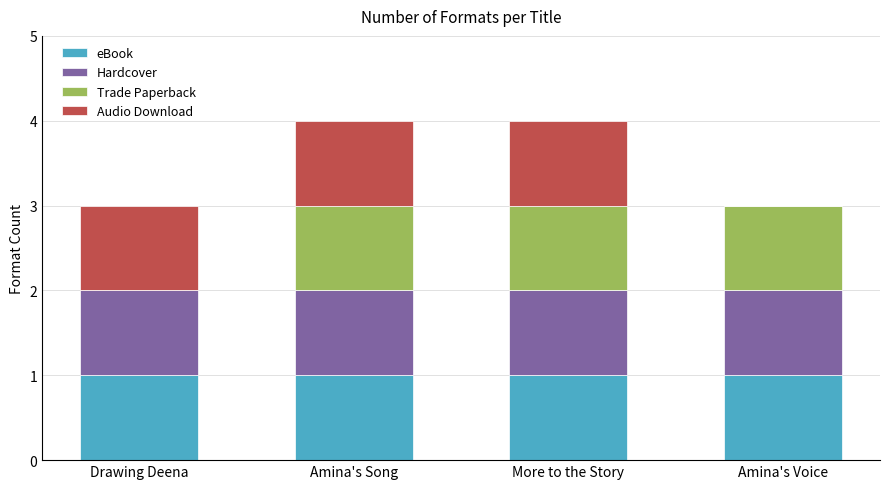

What is the total value across all series at More to the Story?

4